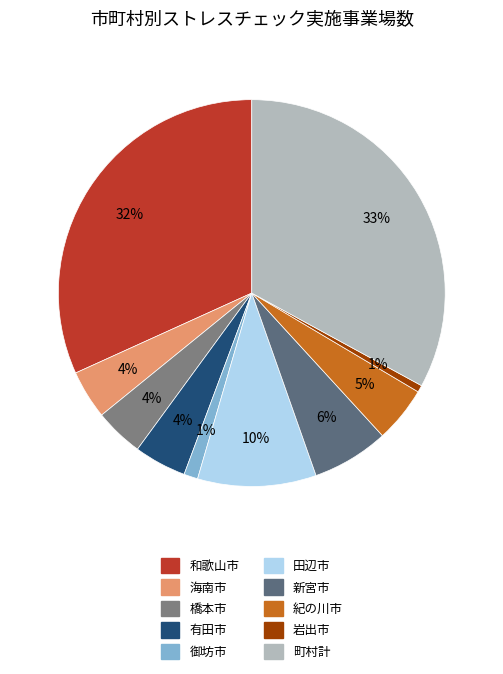

Do 有田市 and 紀の川市 together represent more than half of the pie?

No